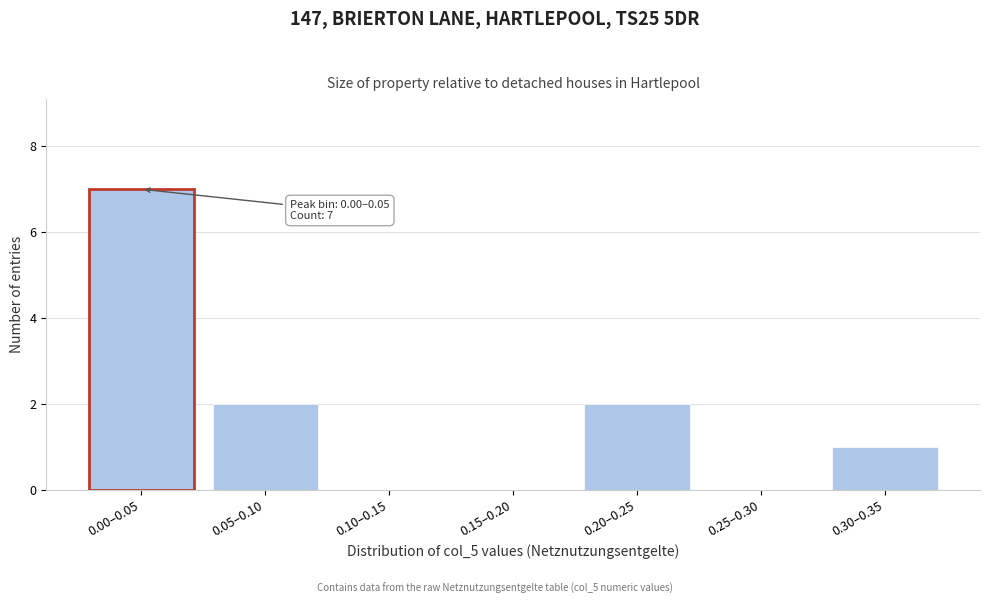

Reading left to right, what are all the values shown in this chart?

0.00–0.05=7	0.05–0.10=2	0.10–0.15=0	0.15–0.20=0	0.20–0.25=2	0.25–0.30=0	0.30–0.35=1